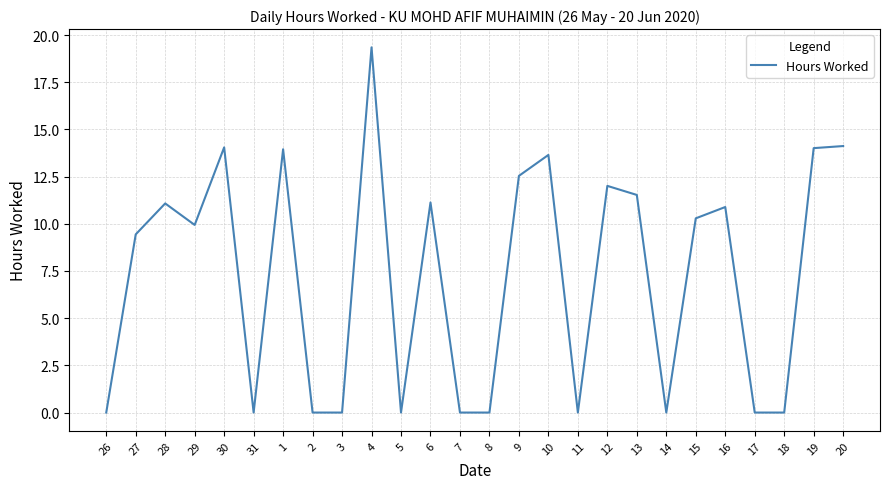

What position from the right is 7?

14